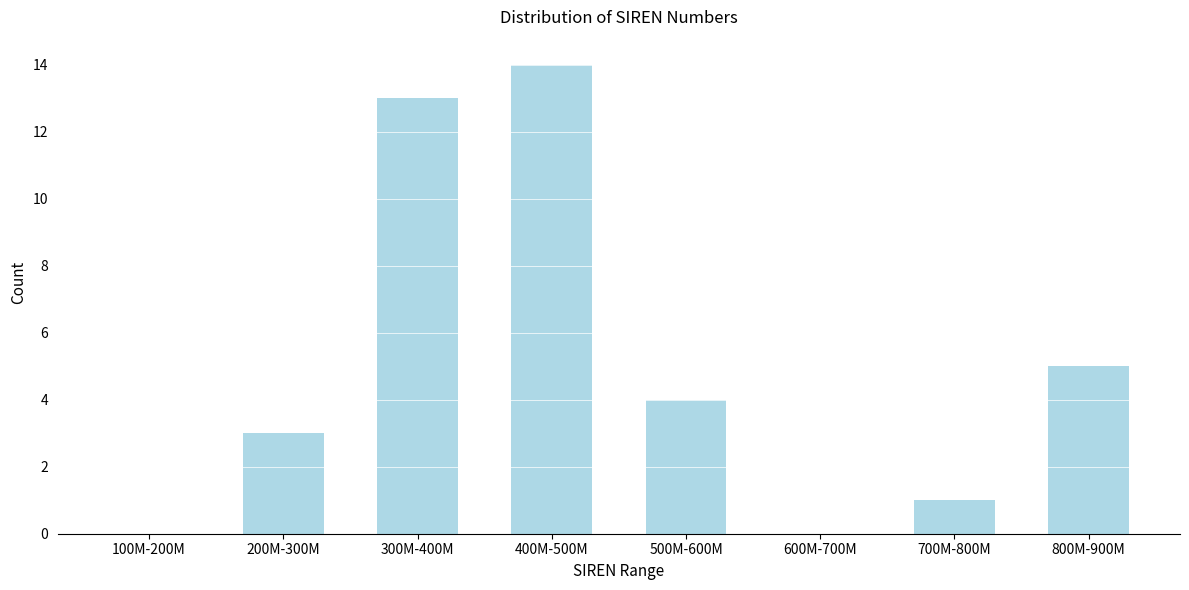

Reading left to right, extract all data points from this chart.

100M-200M=0	200M-300M=3	300M-400M=13	400M-500M=14	500M-600M=4	600M-700M=0	700M-800M=1	800M-900M=5